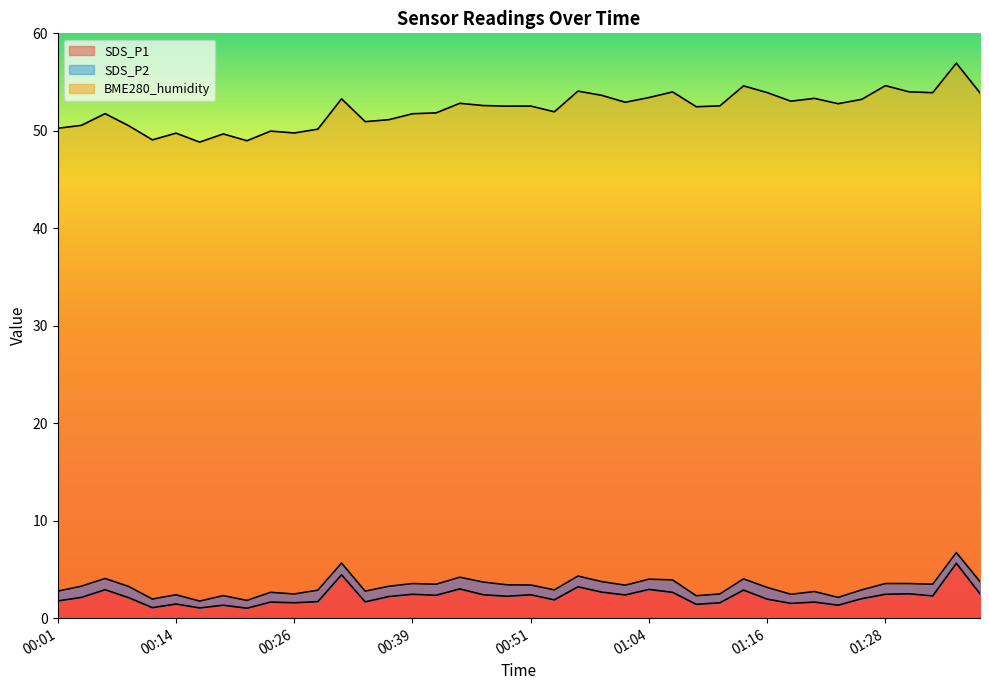

What is the spread (max minus min) of values at 01:28?

50.0